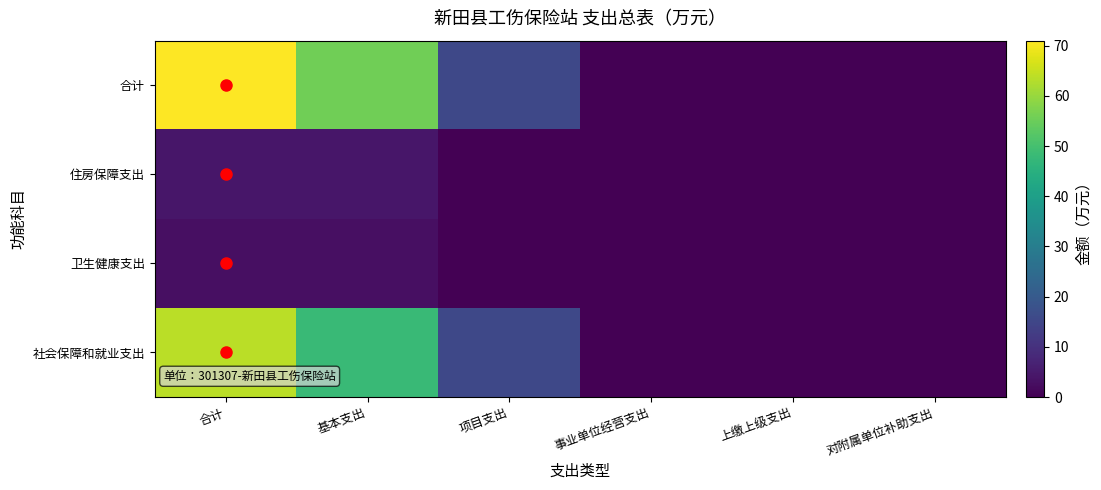

At which category is the sum across all series the highest?

合计